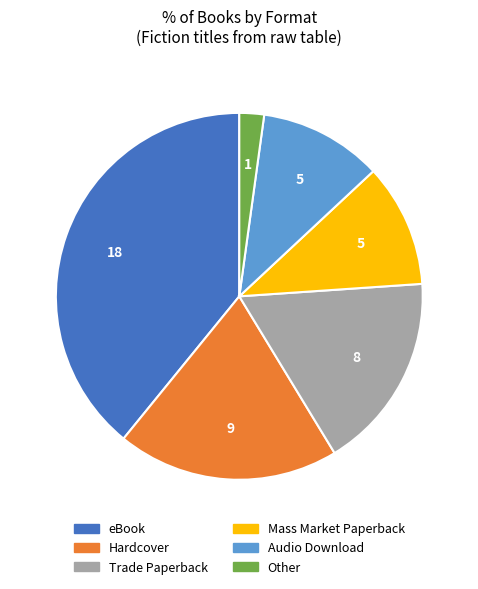

True or false: Mass Market Paperback accounts for 11% of the total.

True